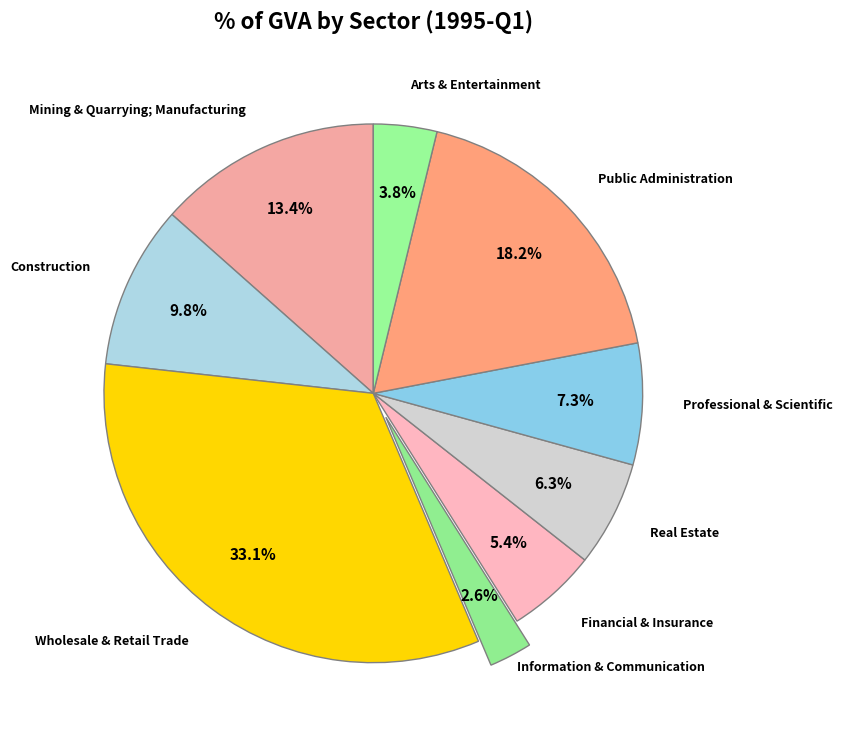

The Wholesale & Retail Trade slice represents 42% of the pie. True or false?

False